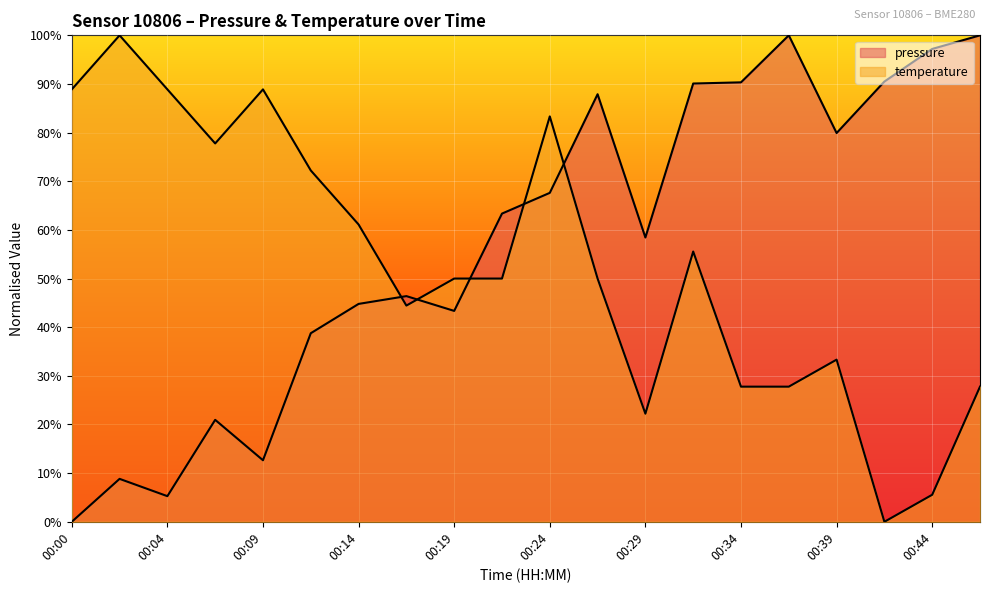

Does the chart display data point markers on the line(s)?

No